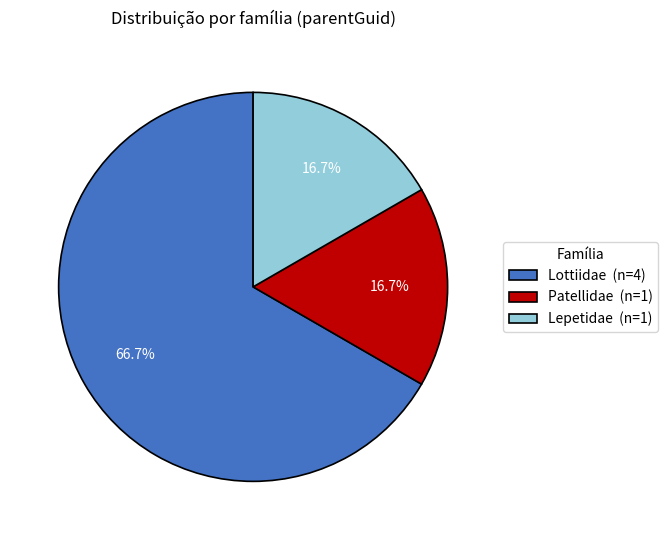

Between Lottiidae (n=4) and Patellidae (n=1), which is larger?

Lottiidae (n=4)